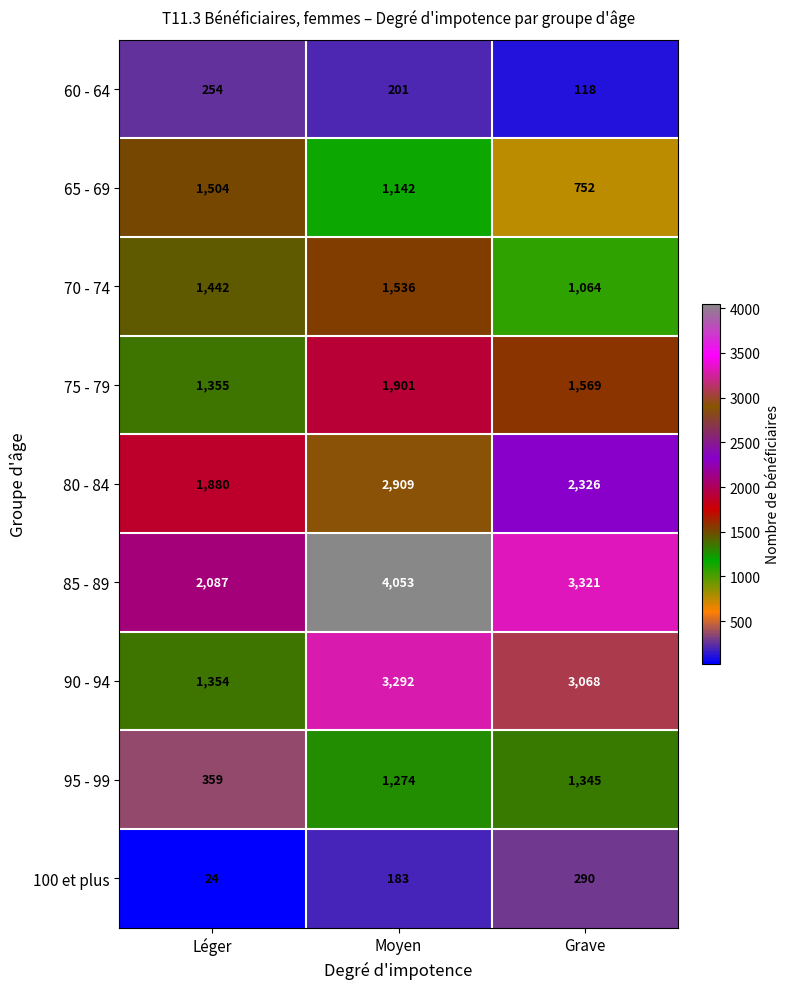

What is the total value across all series at Moyen?

16491